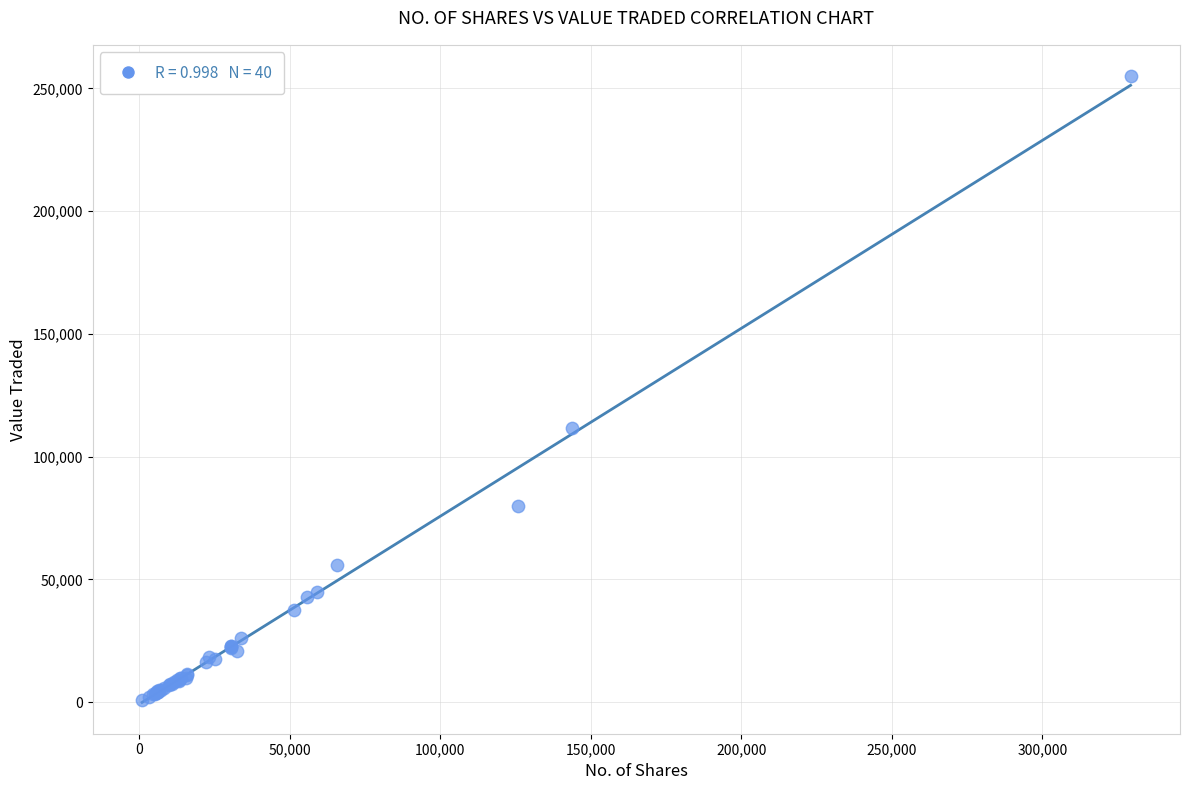

What Y value in the scatter plot is closest to 127819?

111467